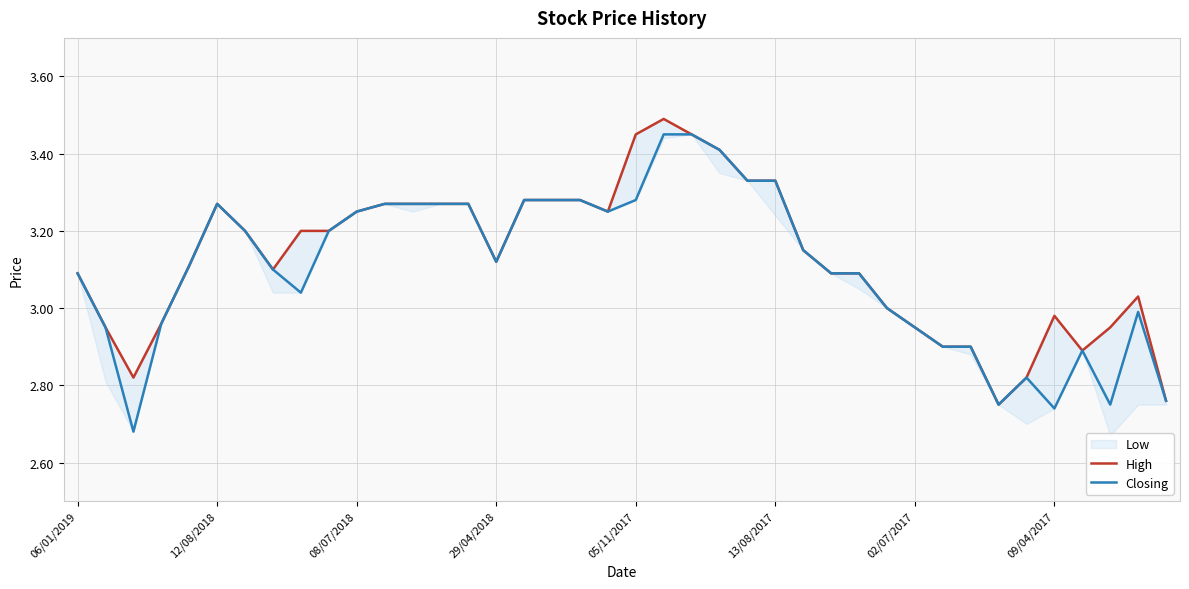

What is the sum of the High values at 06/01/2019 and 9?

6.3